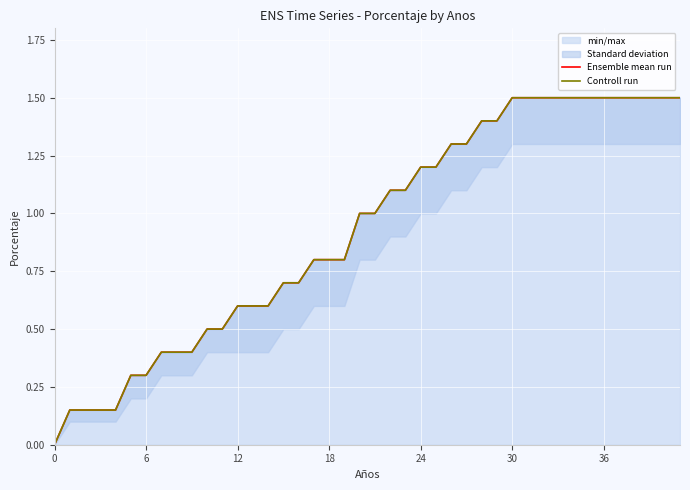

True or false: Controll run has more than 1 interior local peaks.

False